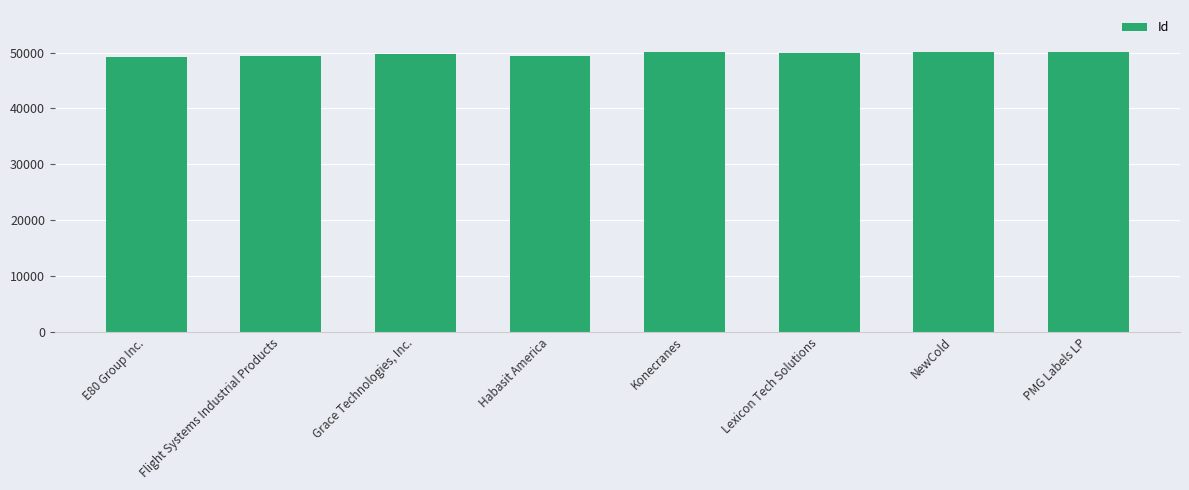

True or false: the data shows 49821 at Grace Technologies, Inc..

True